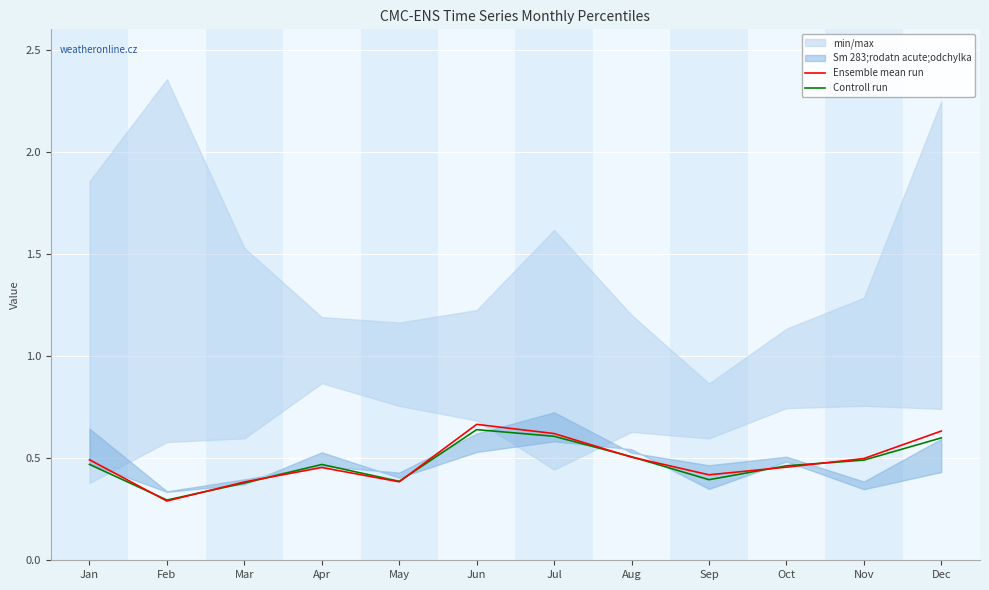

The value of Ensemble mean run at Jan is 0.3. True or false?

False